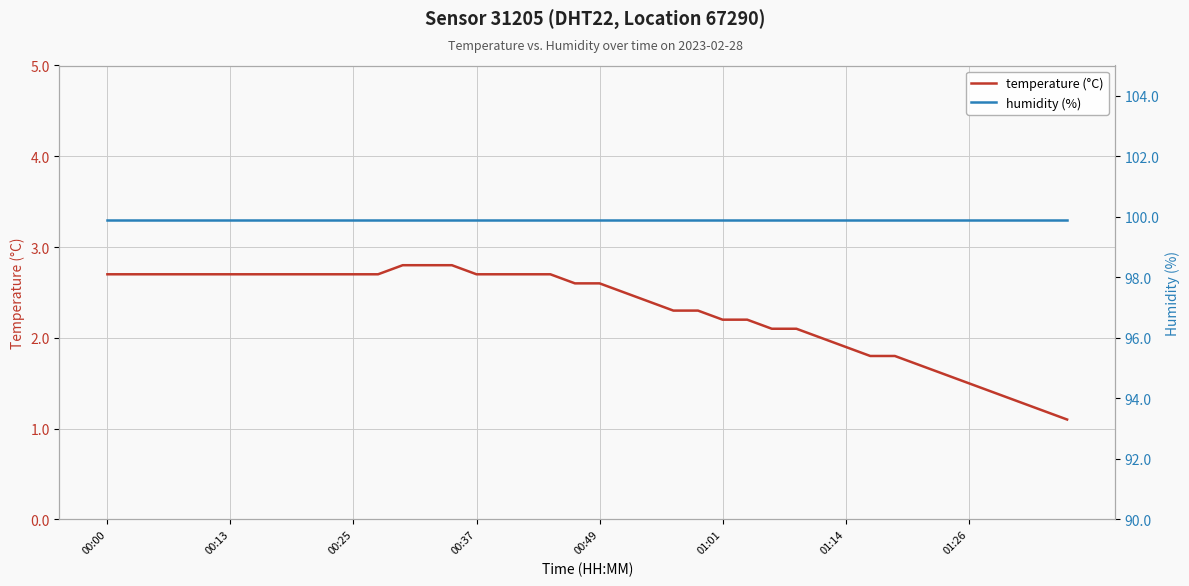

What is the difference between the highest and lowest values at 27?

97.8